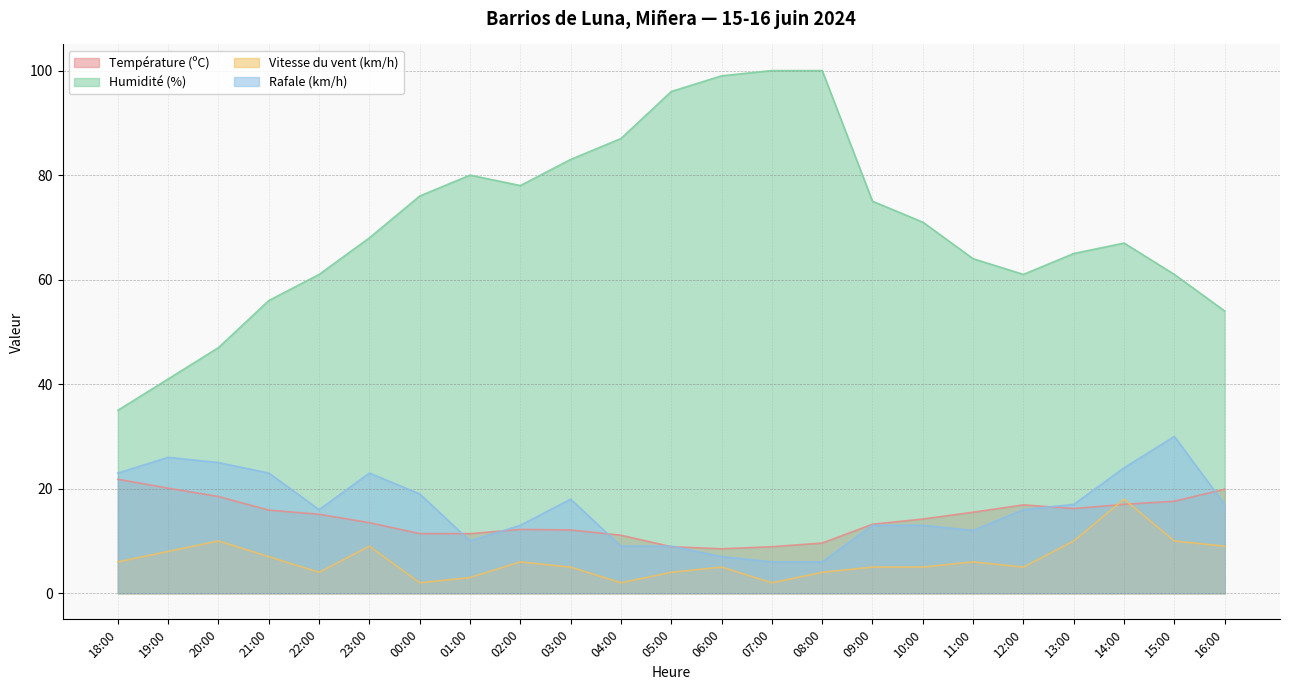

True or false: Humidité (%) has more than 1 points higher than both neighbors.

True